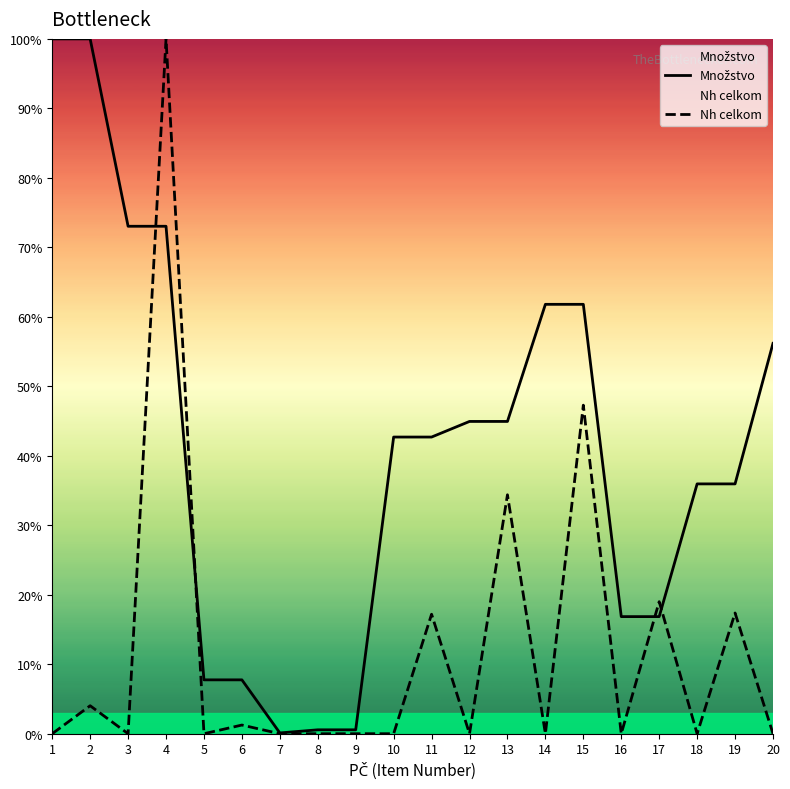

Which series changed the most between 6 and 19?

Množstvo